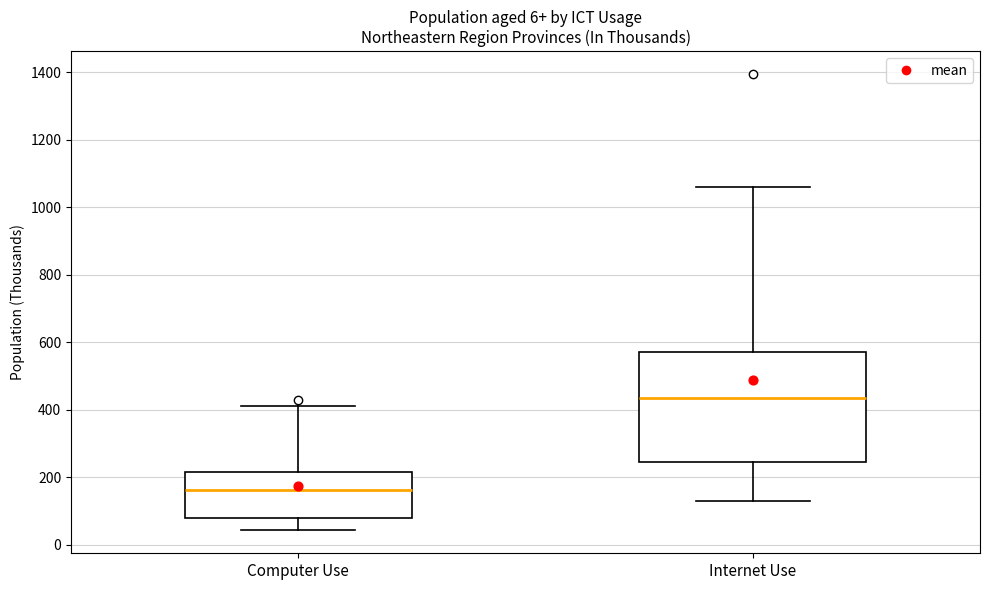

Which box has the highest median line?

Internet Use